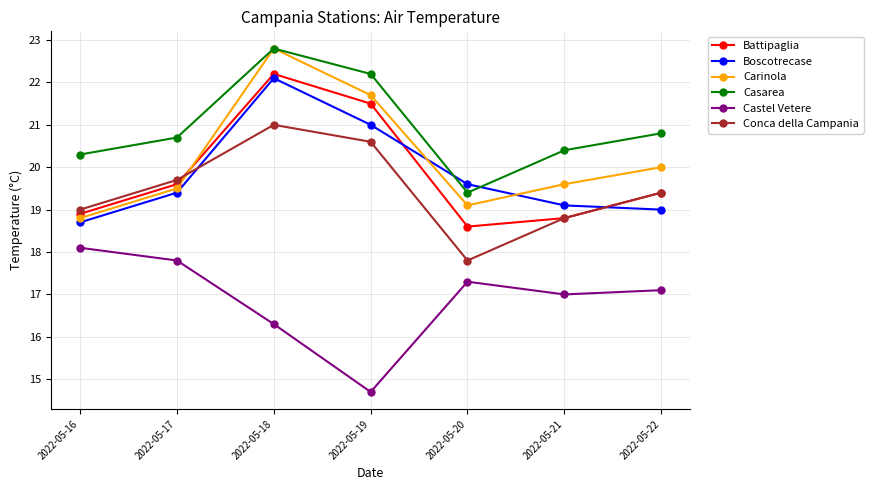

How many interior local peaks does the Carinola series have?

1